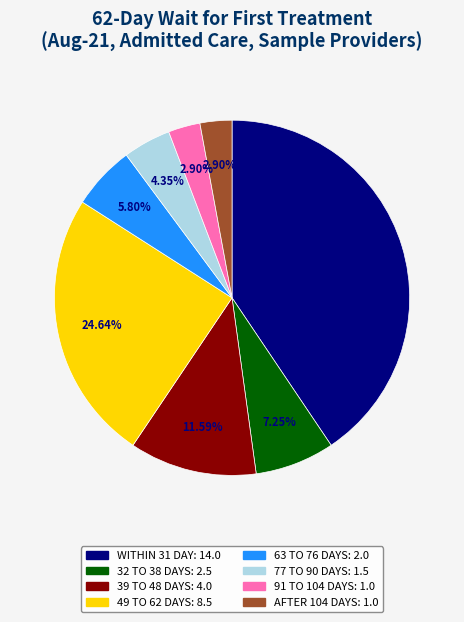

To the nearest percent, what is the combined percentage of 49 TO 62 DAYS and AFTER 104 DAYS?

28%